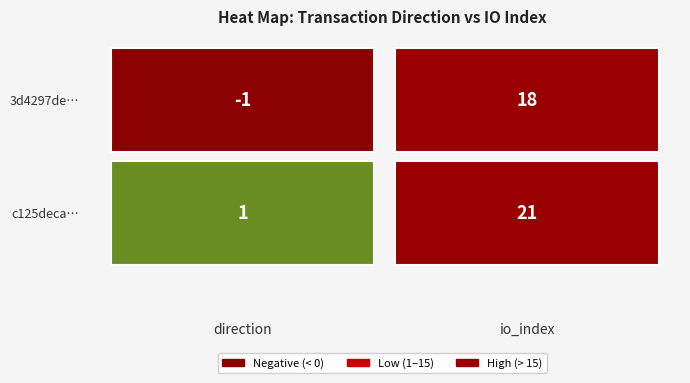

What value does the 3d4297deae70043db084729c5def17f6d162516 series have at -1?

-1